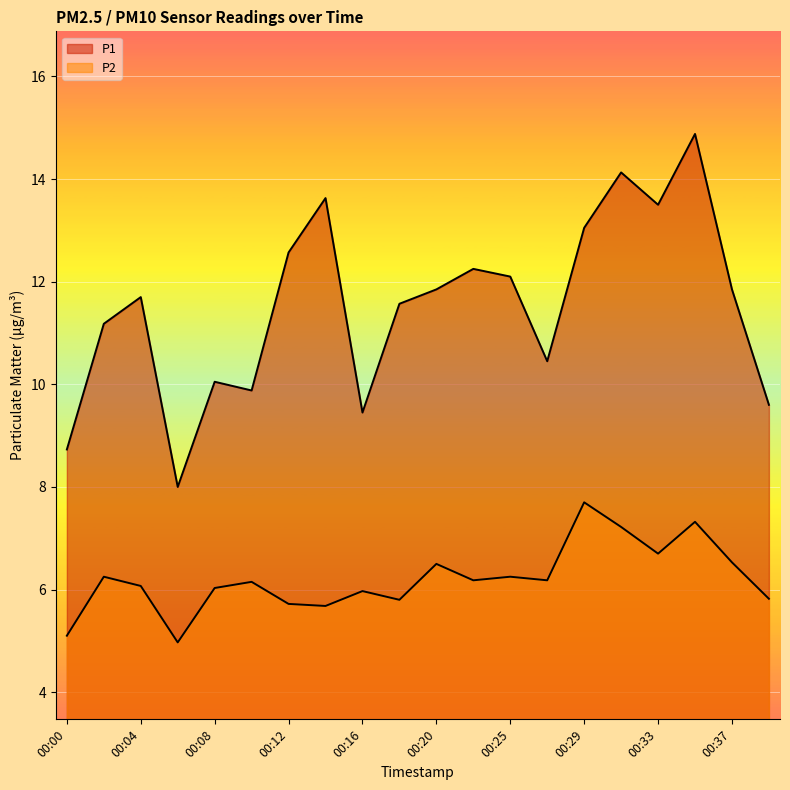

Reading right to left, what are all the values shown in this chart?

P1: 9.6	11.8	14.9	13.5	14.1	13.1	10.4	12.1	12.2	11.8	11.6	9.4	13.6	12.6	9.9	10.1	8.0	11.7	11.2	8.7
P2: 5.8	6.5	7.3	6.7	7.2	7.7	6.2	6.2	6.2	6.5	5.8	6.0	5.7	5.7	6.2	6.0	5.0	6.1	6.2	5.1